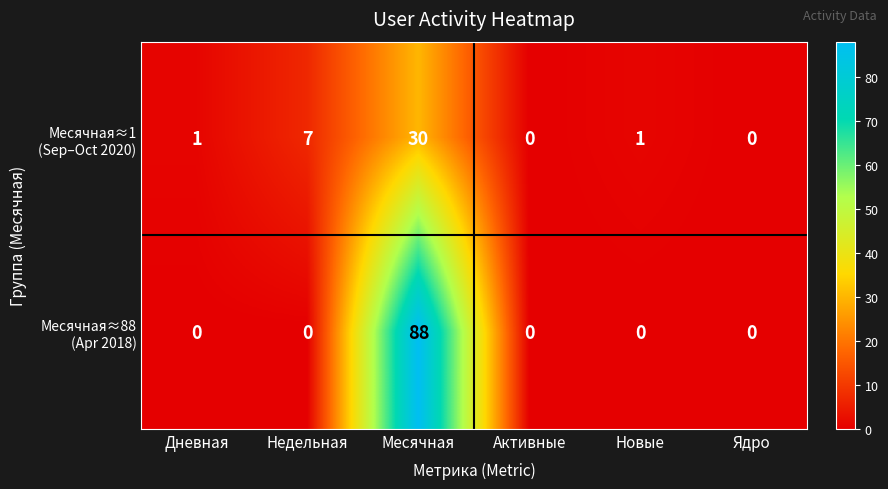

At which category does the chart reach its peak across all series?

Месячная